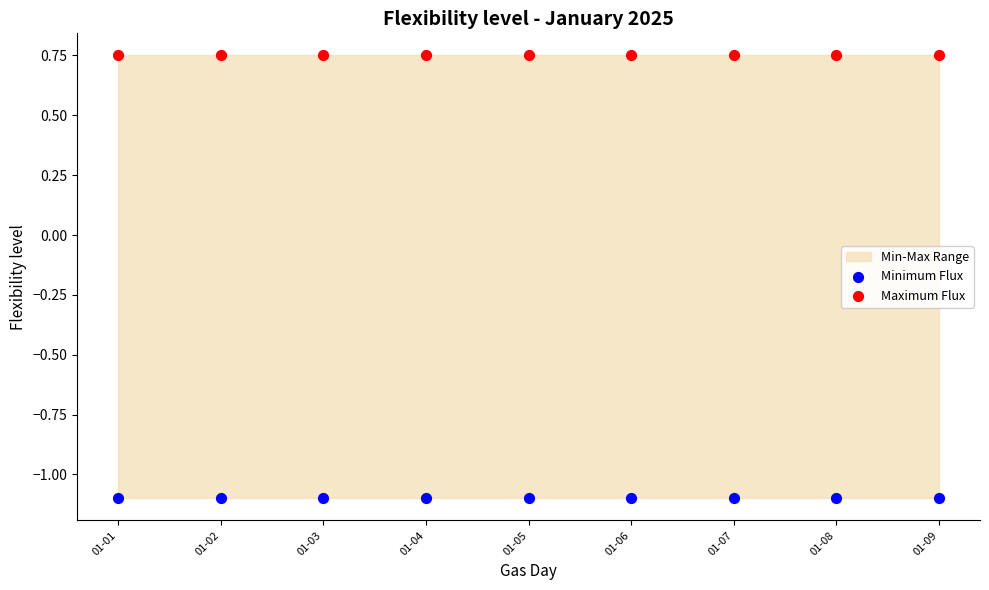

Which series contains the lowest Y value?

Minimum Flux